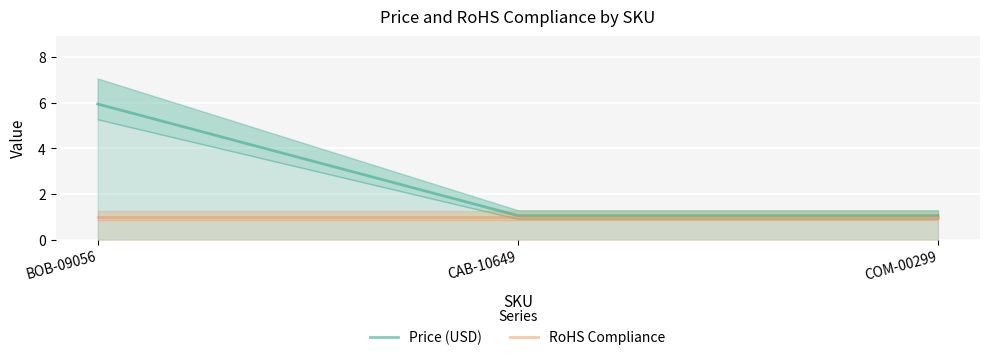

The value of RoHS Compliance at COM-00299 is 1.5. True or false?

False